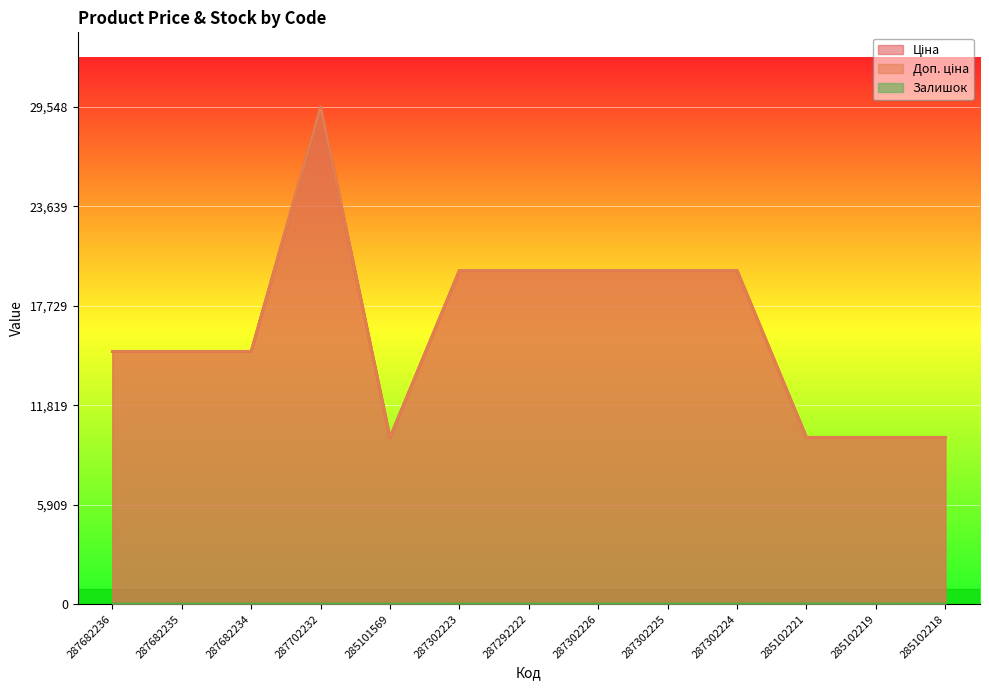

What is the sum of the Залишок values at 287682236 and 287302225?

5.0